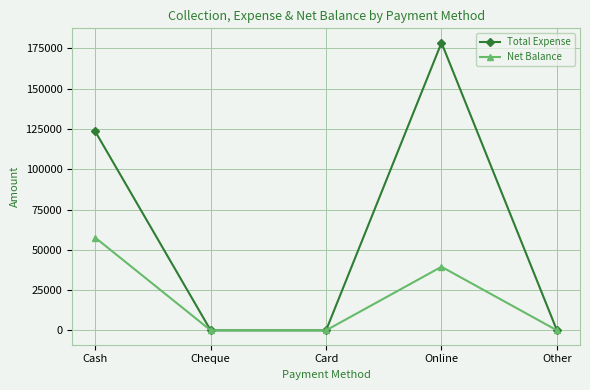

How many lines are shown in the chart?

2